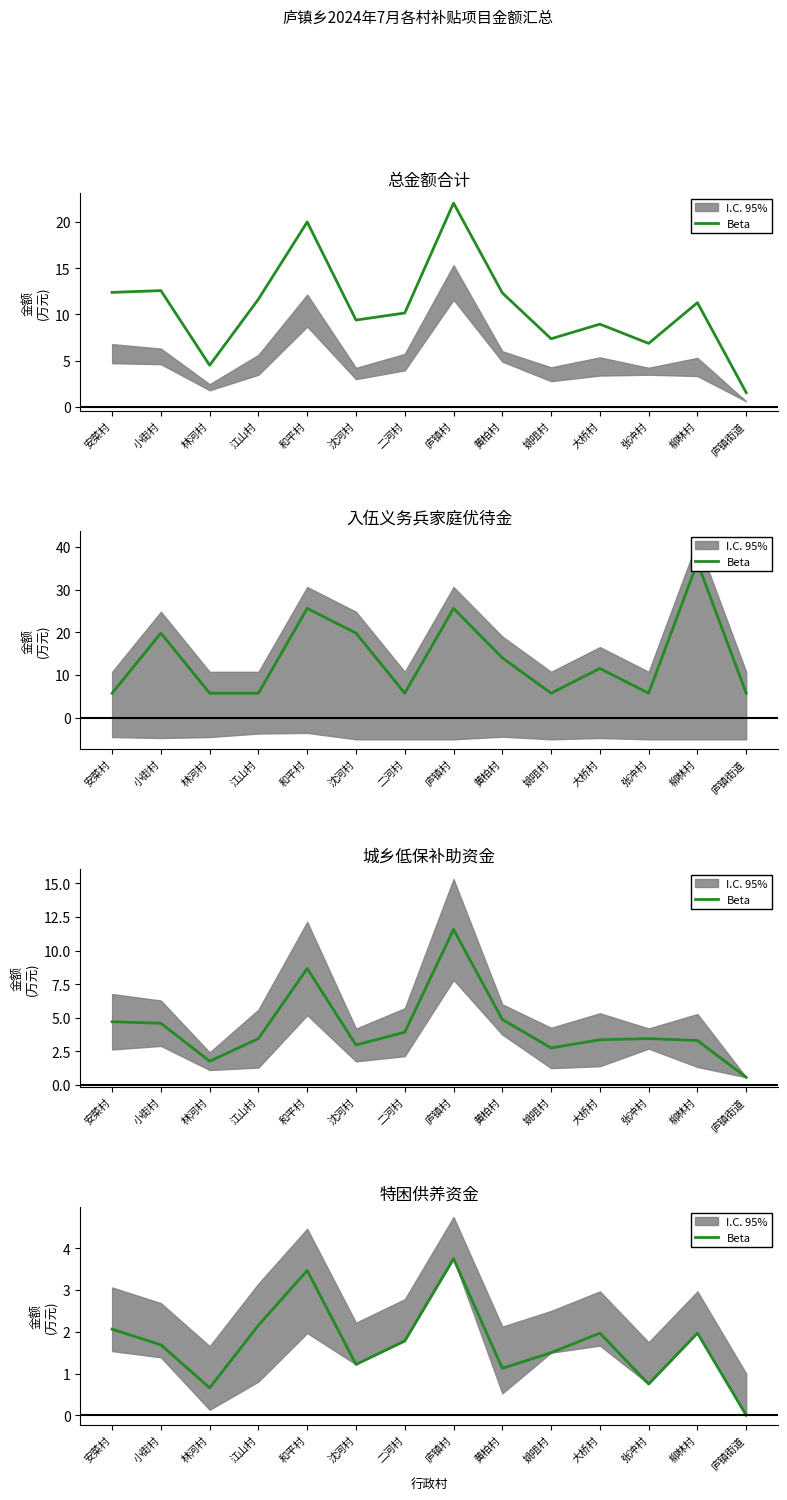

How many points are higher than both their immediate neighbors (excluding endpoints)?

4